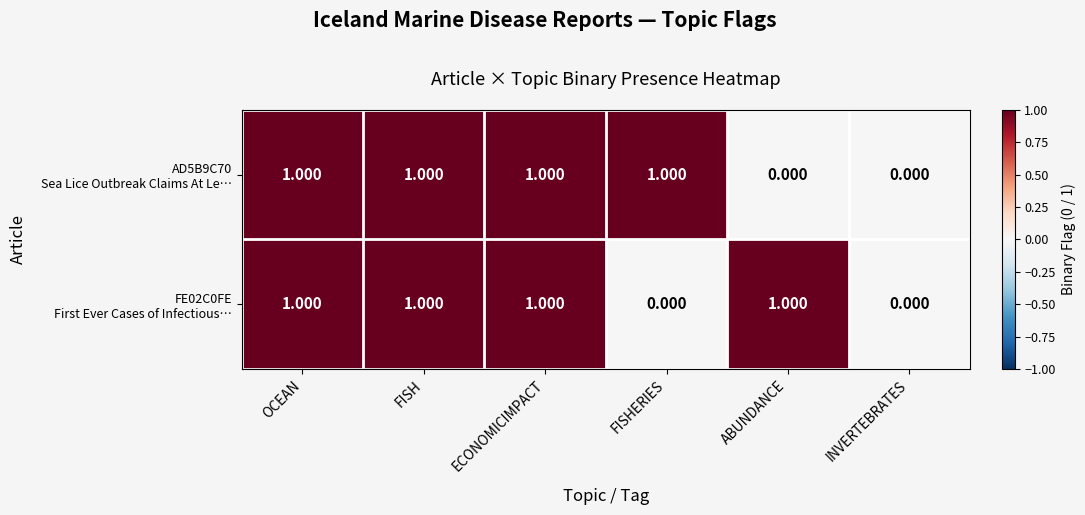

At how many categories does at least one series exceed 0?

5